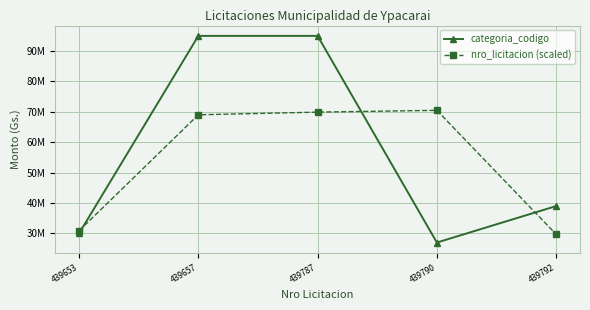

Which category has the highest value in the categoria_codigo series?

439657